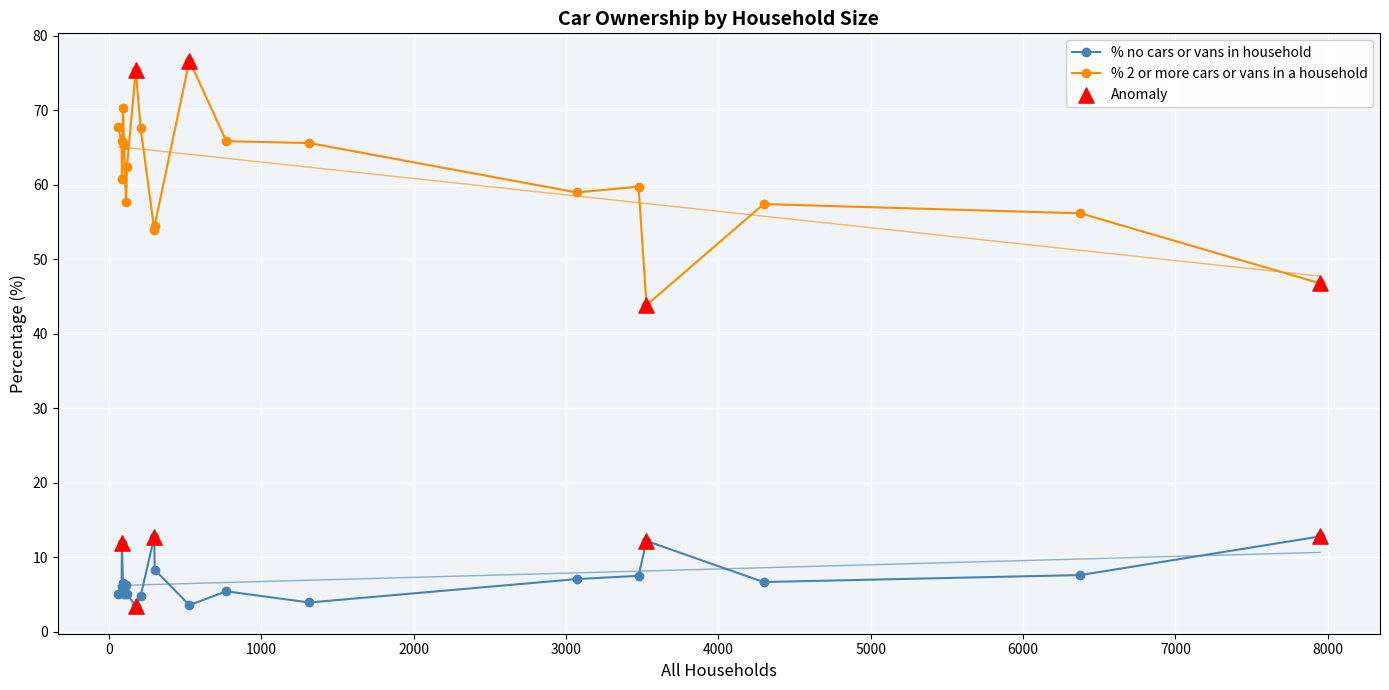

What are all the series names shown in the legend?

% no cars or vans in household, % 2 or more cars or vans in a household